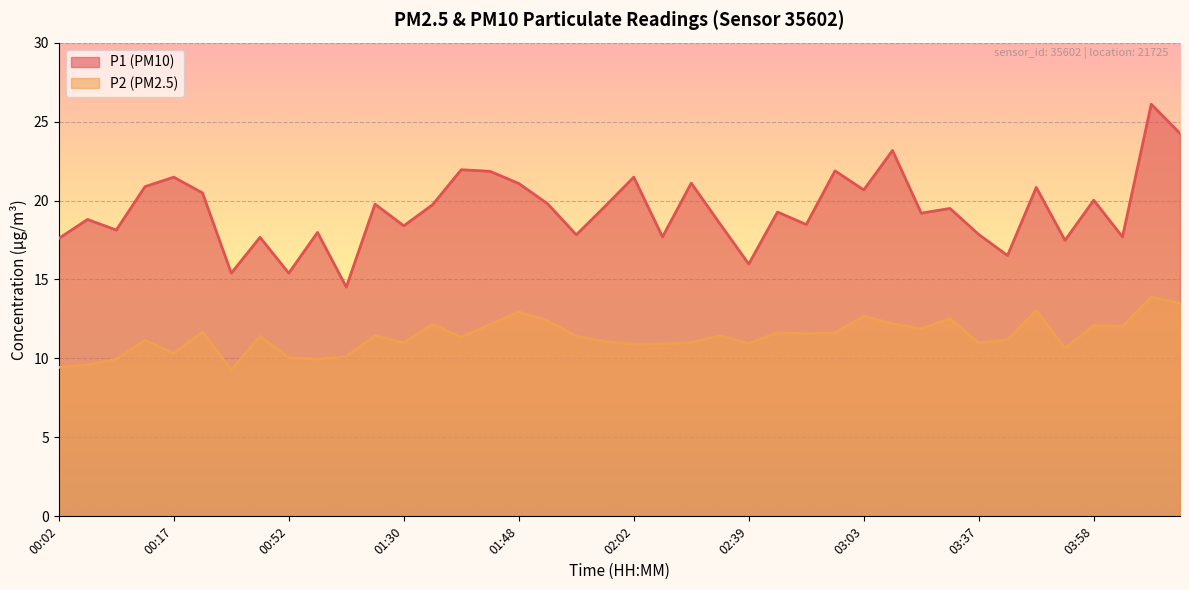

How many interior local valleys does the P1 series have?

14